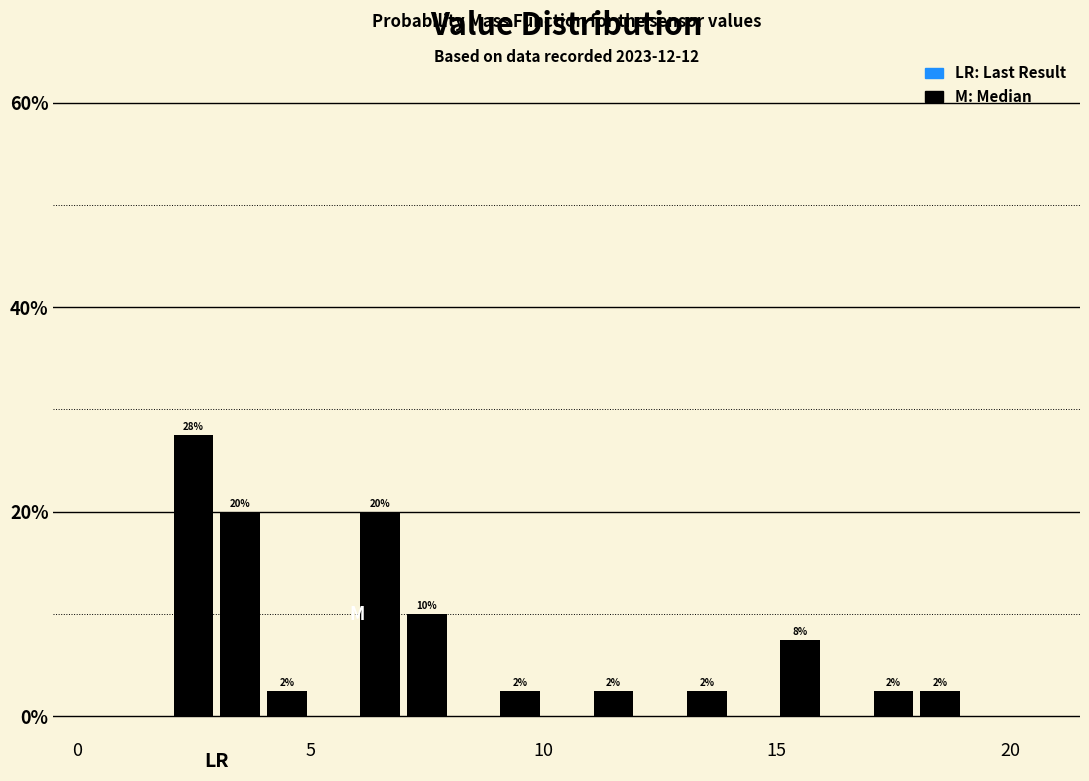

Read against the x-axis, roughly where is the centre of the tallest bar?

2.5